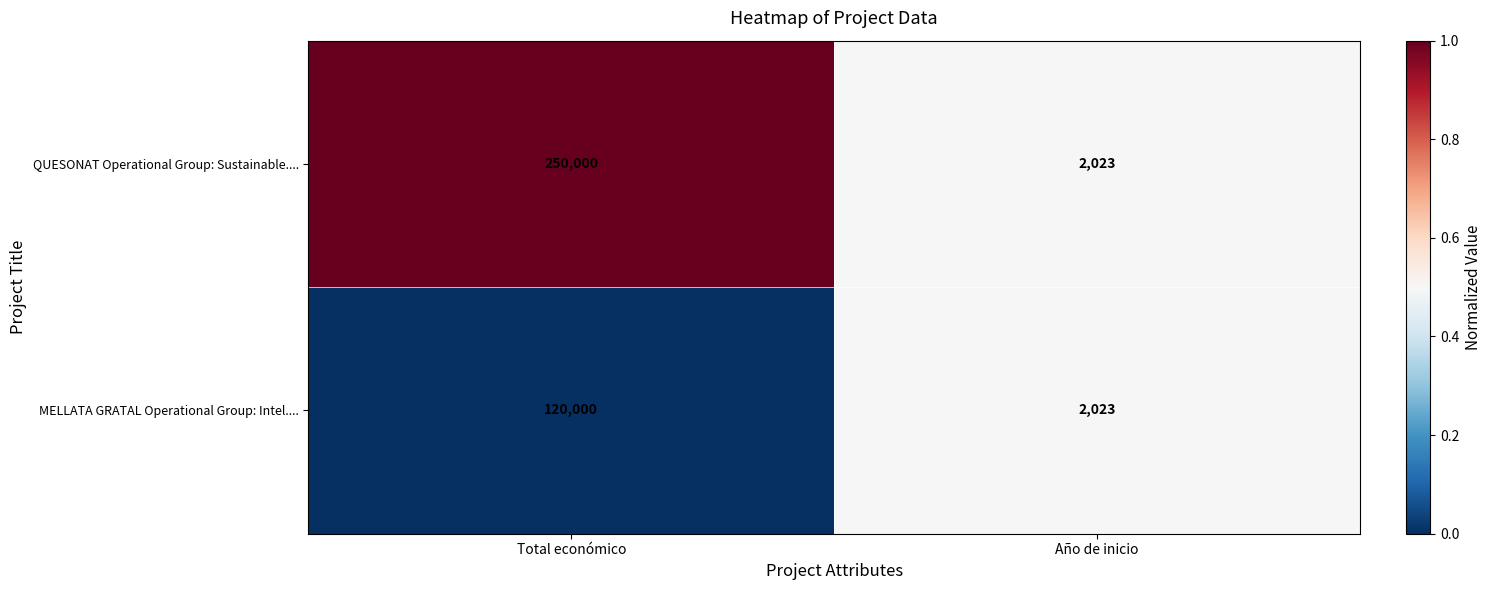

List the series in order of their overall mean, highest first.

QUESONAT Operational Group: Sustainable...., MELLATA GRATAL Operational Group: Intel....